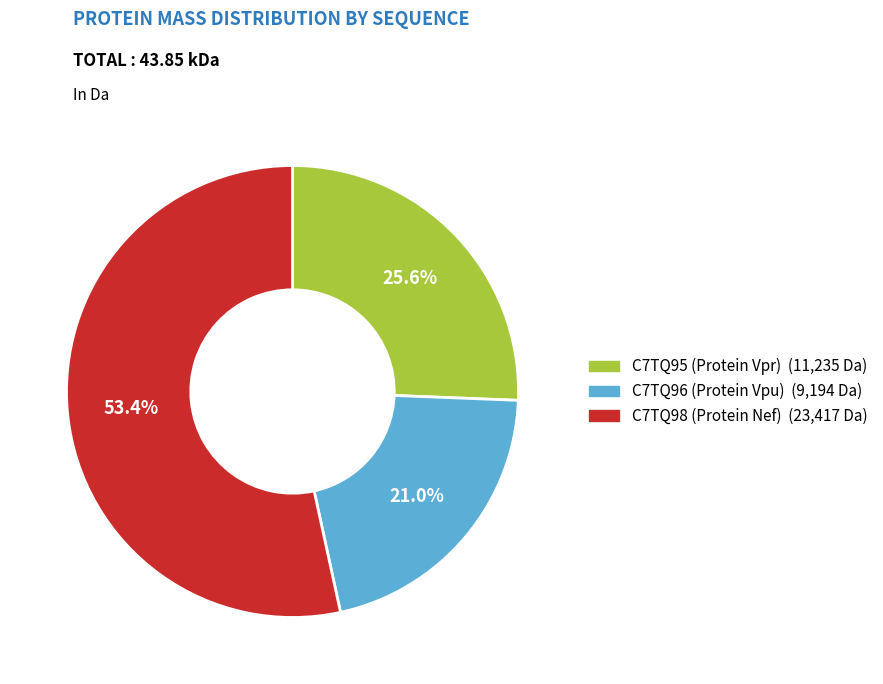

The C7TQ96 (Protein Vpu) slice represents 11% of the pie. True or false?

False